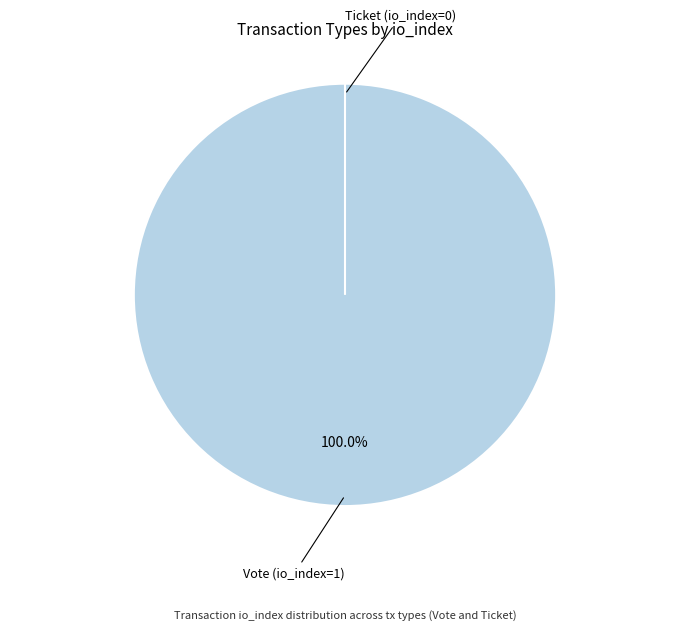

How many segments does this pie chart have?

2